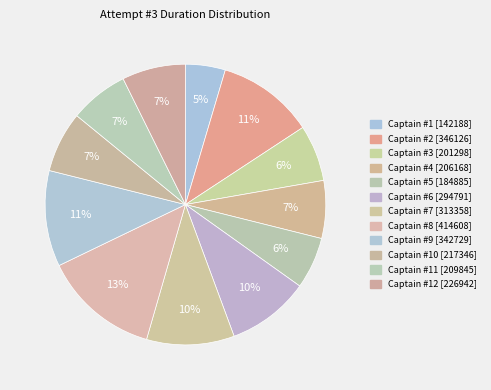

How many segments does this pie chart have?

12